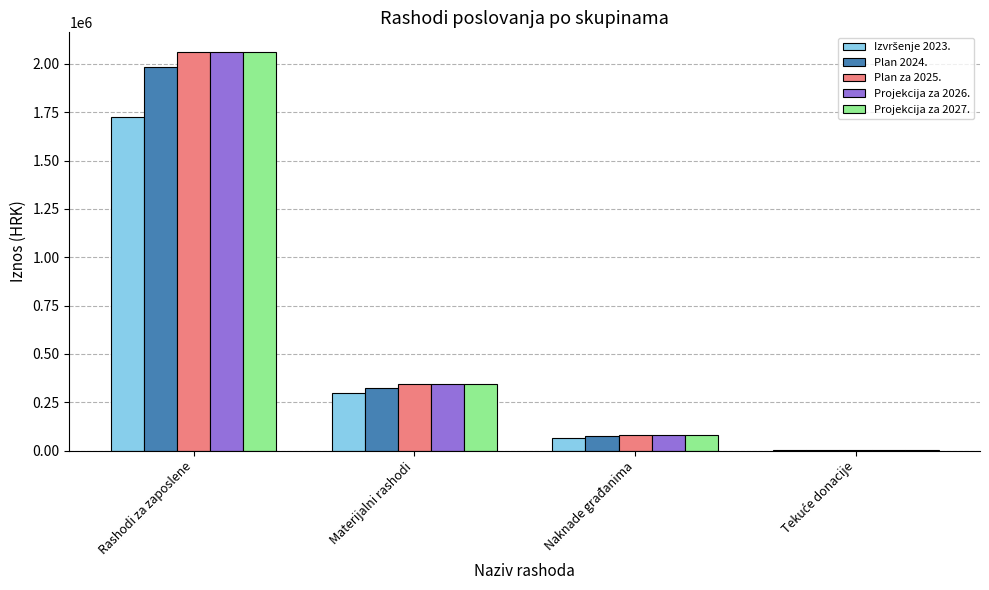

At which category is the sum across all series the highest?

Rashodi za zaposlene